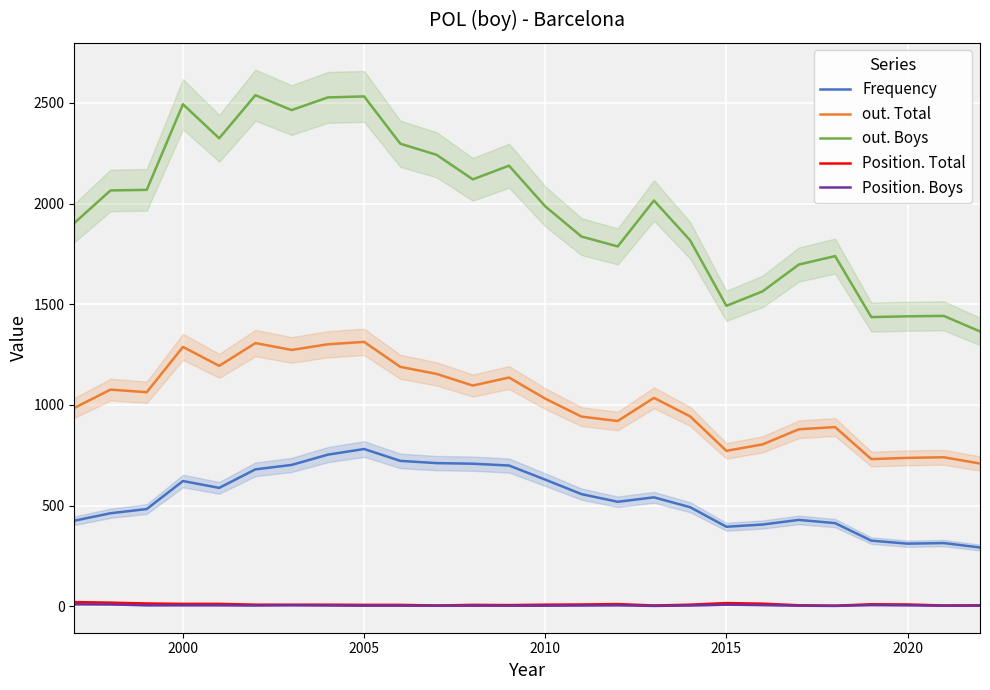

What is the value of the out. Total point at the 3rd from the left?

1063